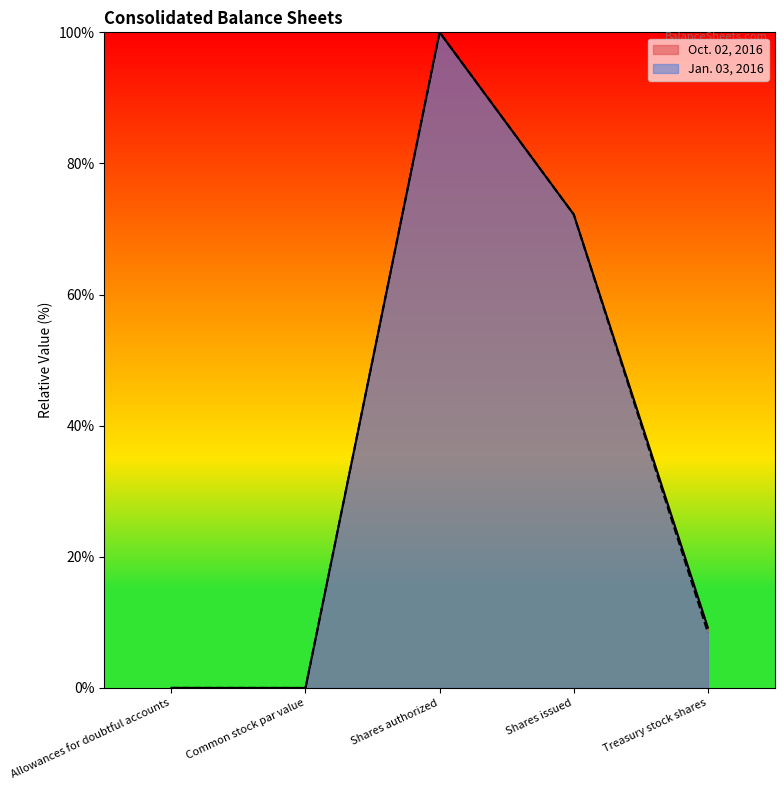

What is the label of the 3rd point from the right?

Shares authorized